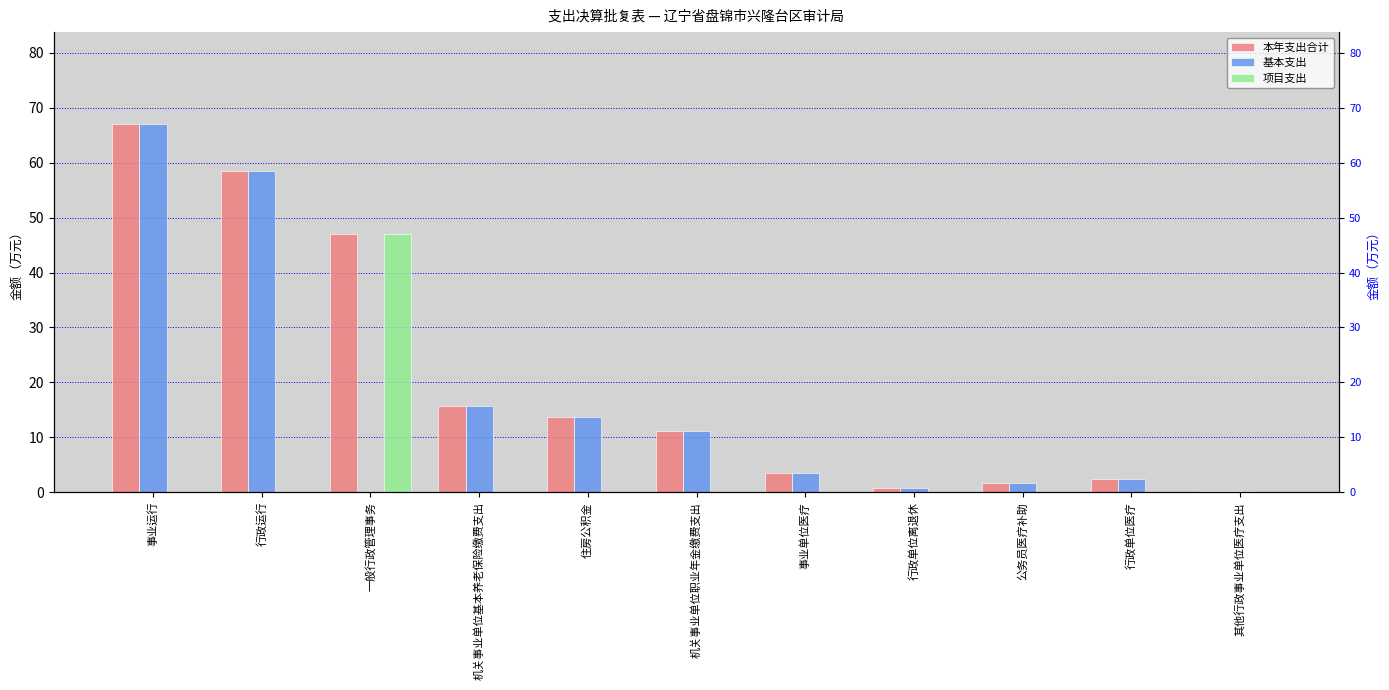

Does the chart contain stacked bars?

No